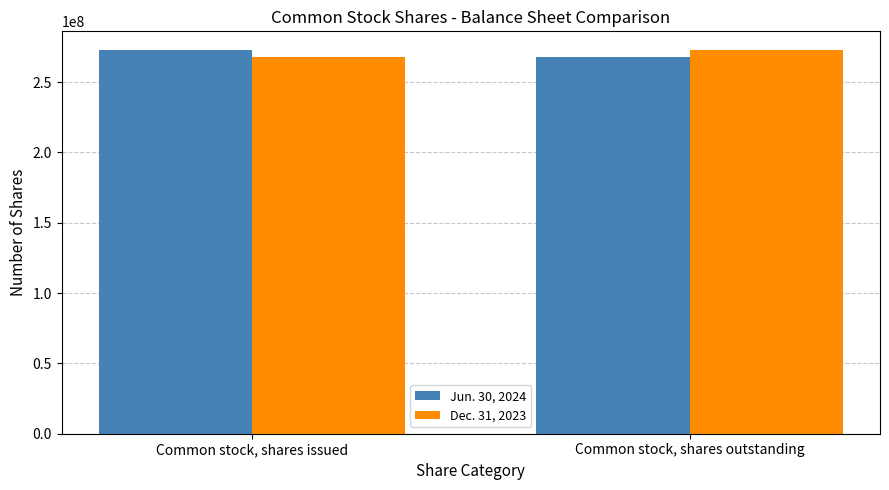

How many bars are there in each group?

2